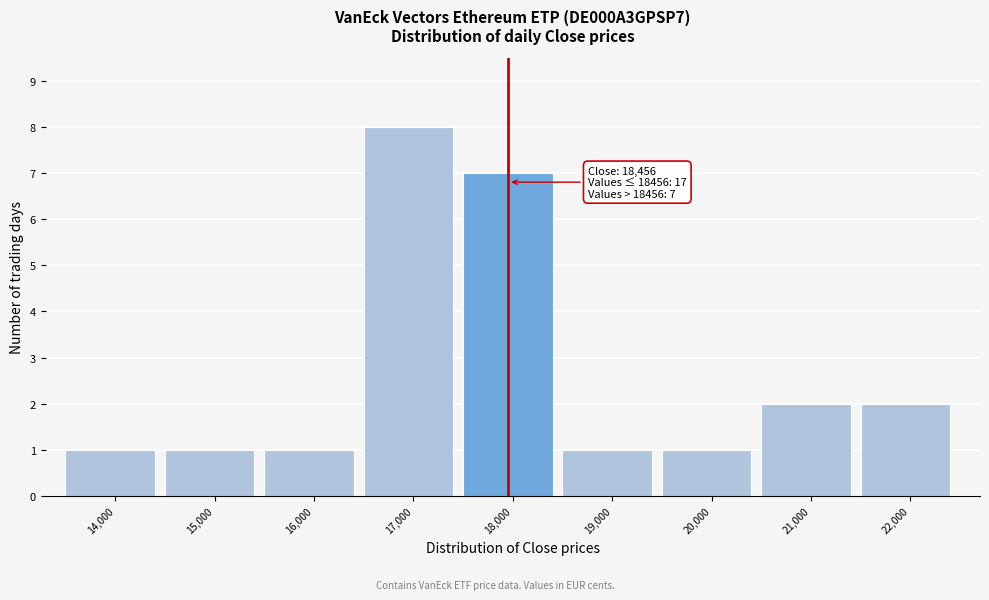

Reading left to right, transcribe all the data shown in this chart.

14,000=1	15,000=1	16,000=1	17,000=8	18,000=7	19,000=1	20,000=1	21,000=2	22,000=2